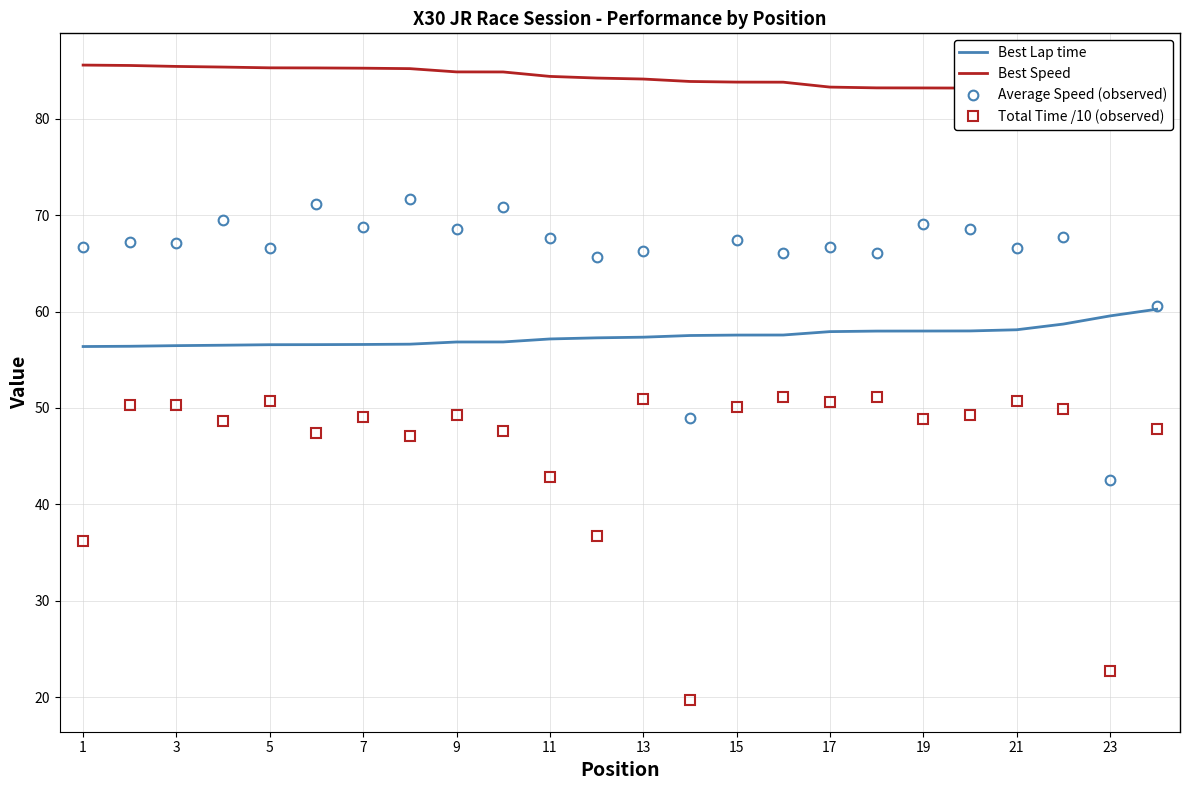

True or false: Best Lap time has a value of 23.1 at 5.

False